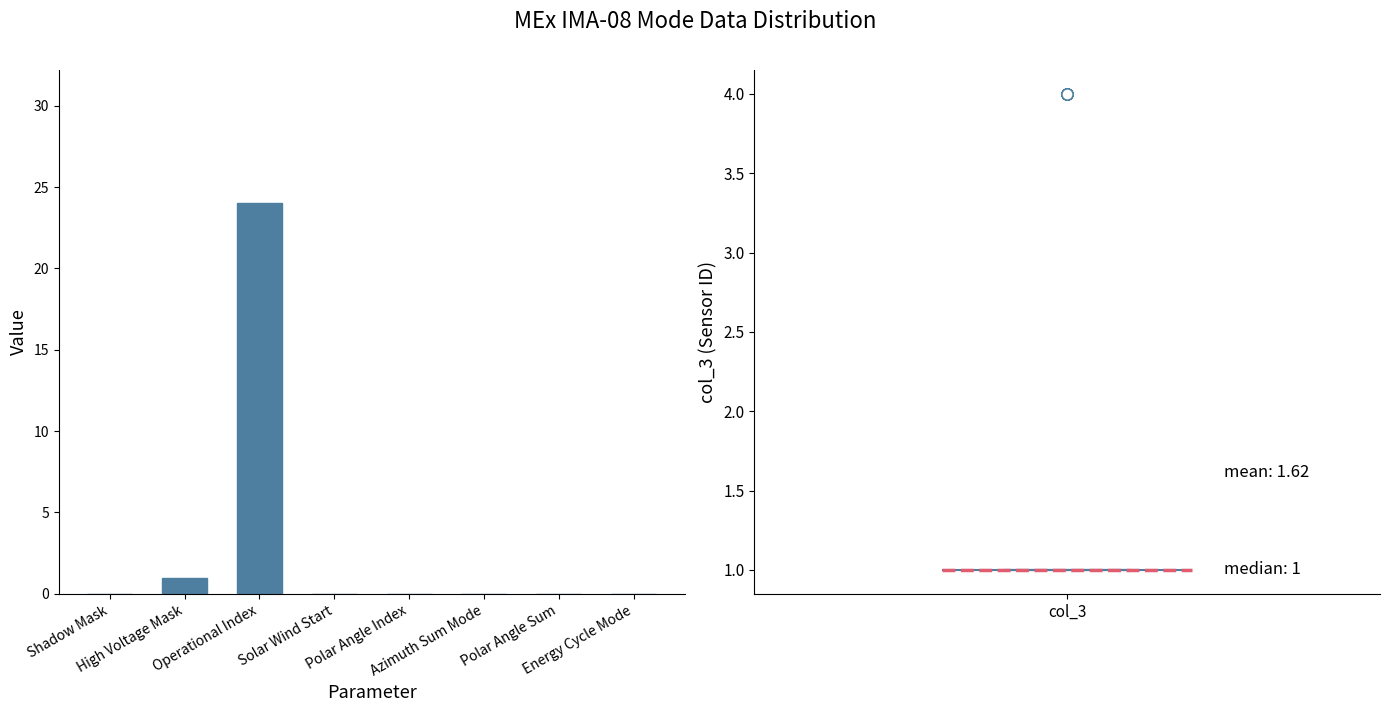

What is the sum of all values?

25